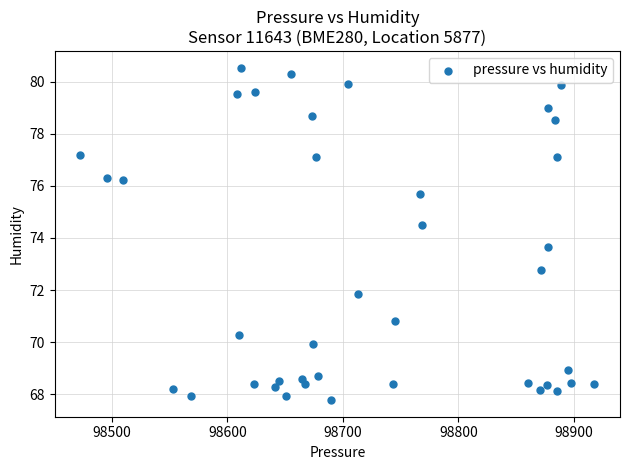

What is the range of Y values (max minus min)?

12.8